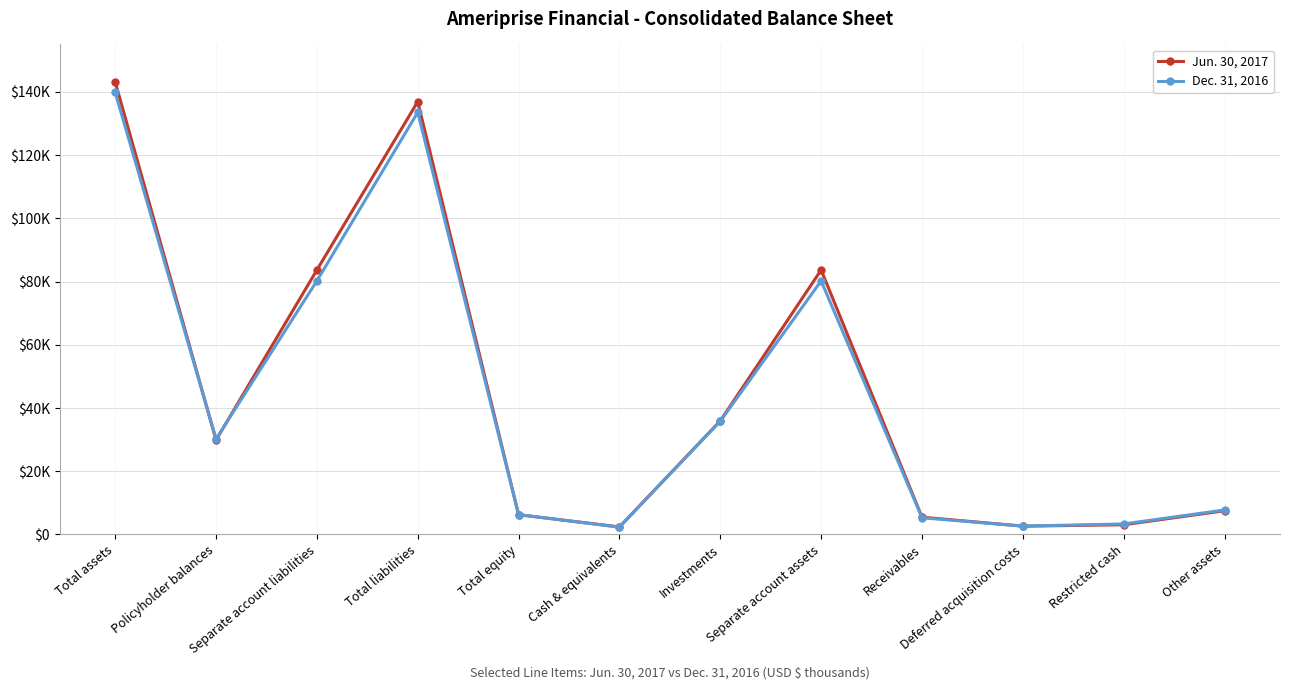

Rank the series by their maximum value, from highest to lowest.

Jun. 30, 2017, Dec. 31, 2016